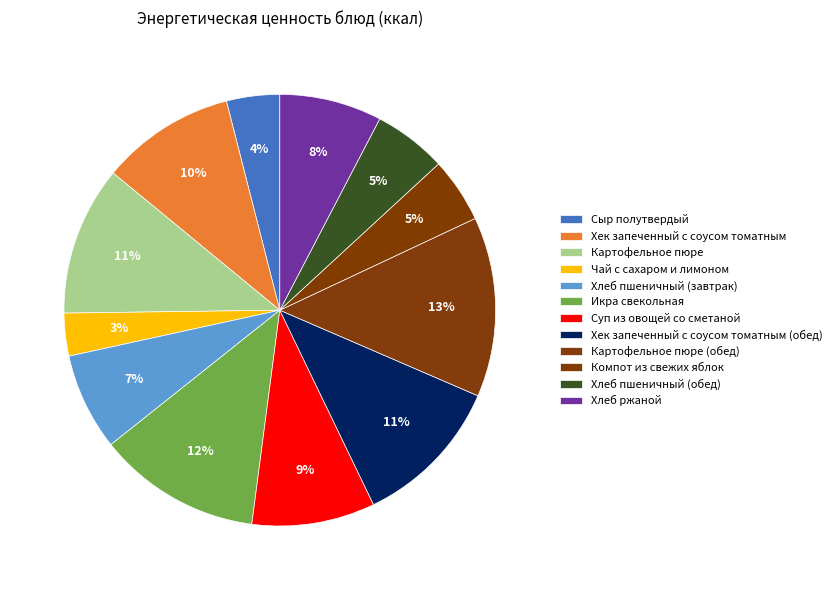

Count the number of slices in the pie.

12